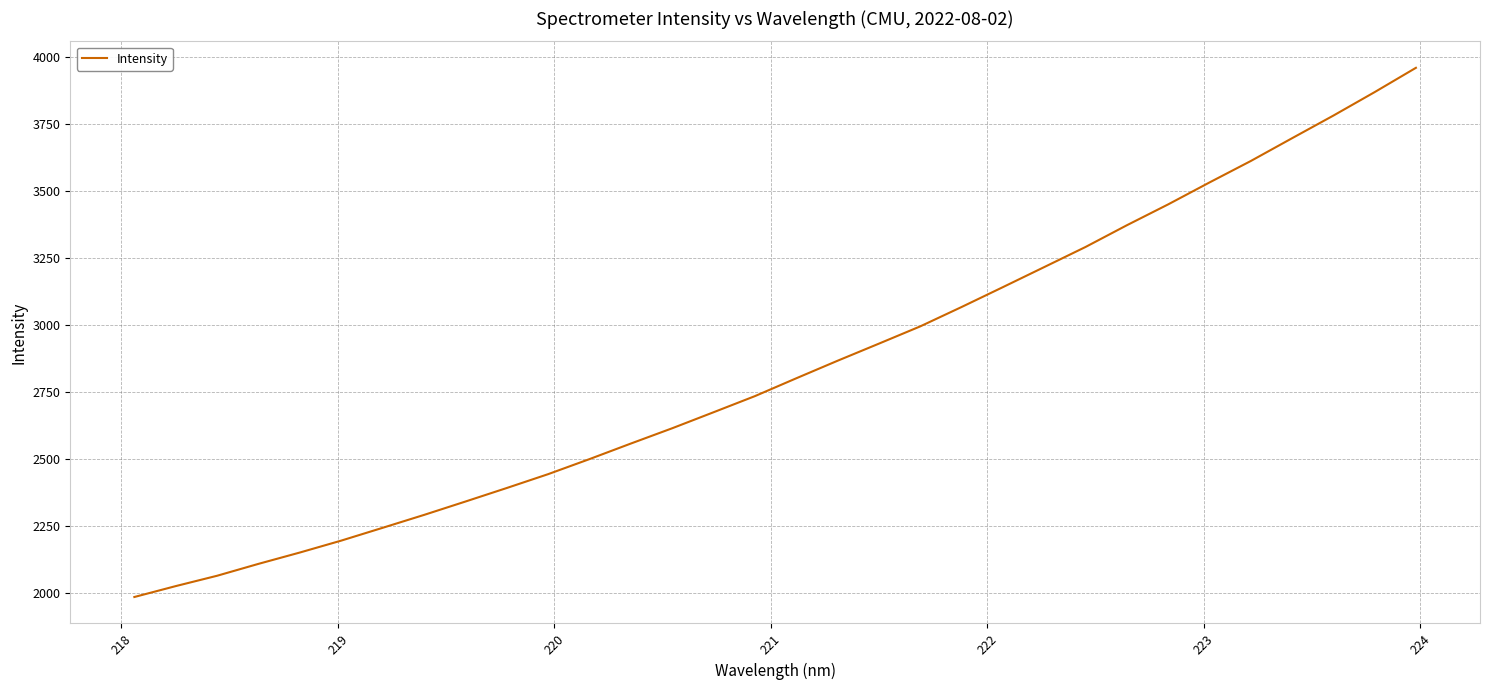

What is the greatest value displayed?

3961.3